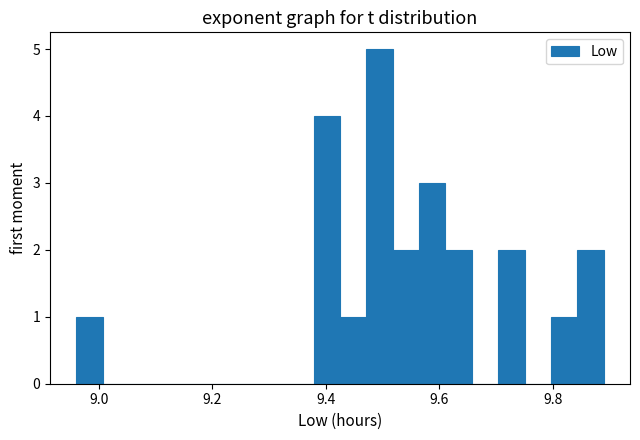

Read against the x-axis, roughly where is the centre of the tallest bar?

9.50